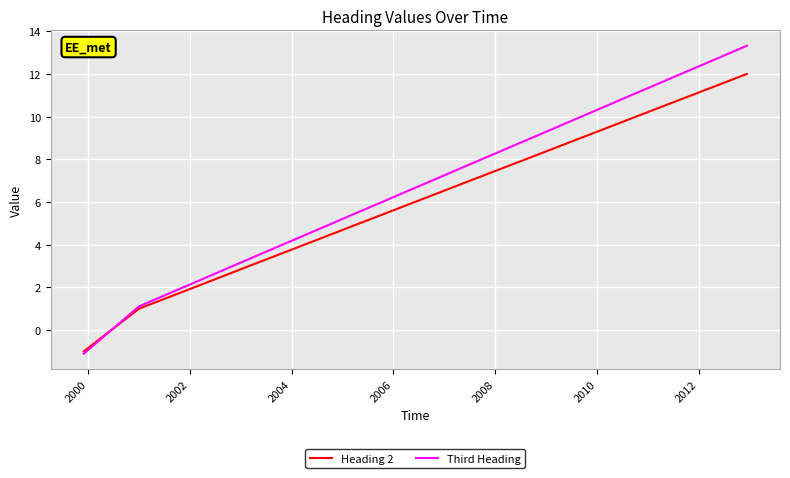

What is the minimum value for Heading 2?

-1.0